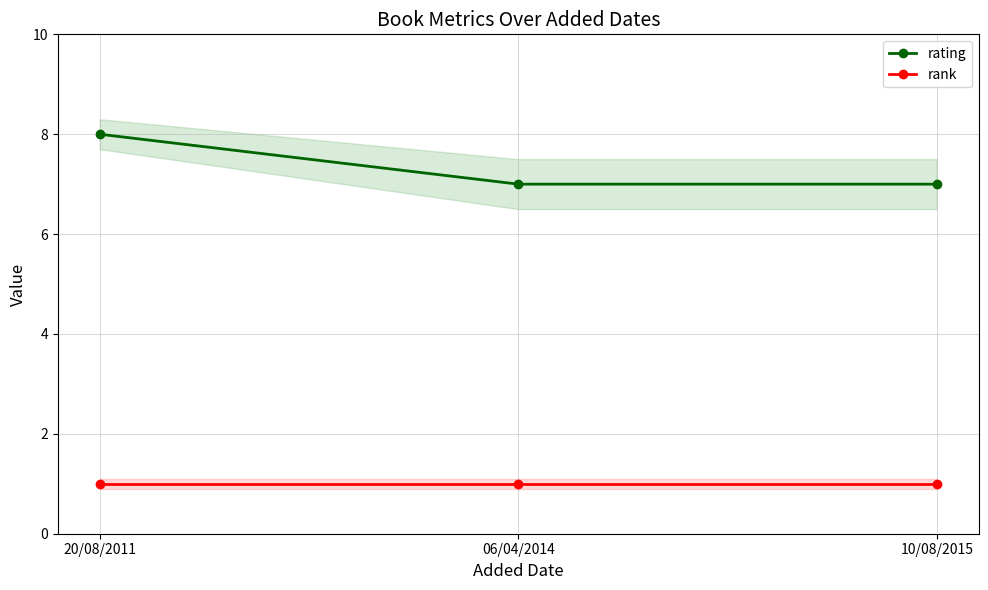

What is the average value of the rank series?

1